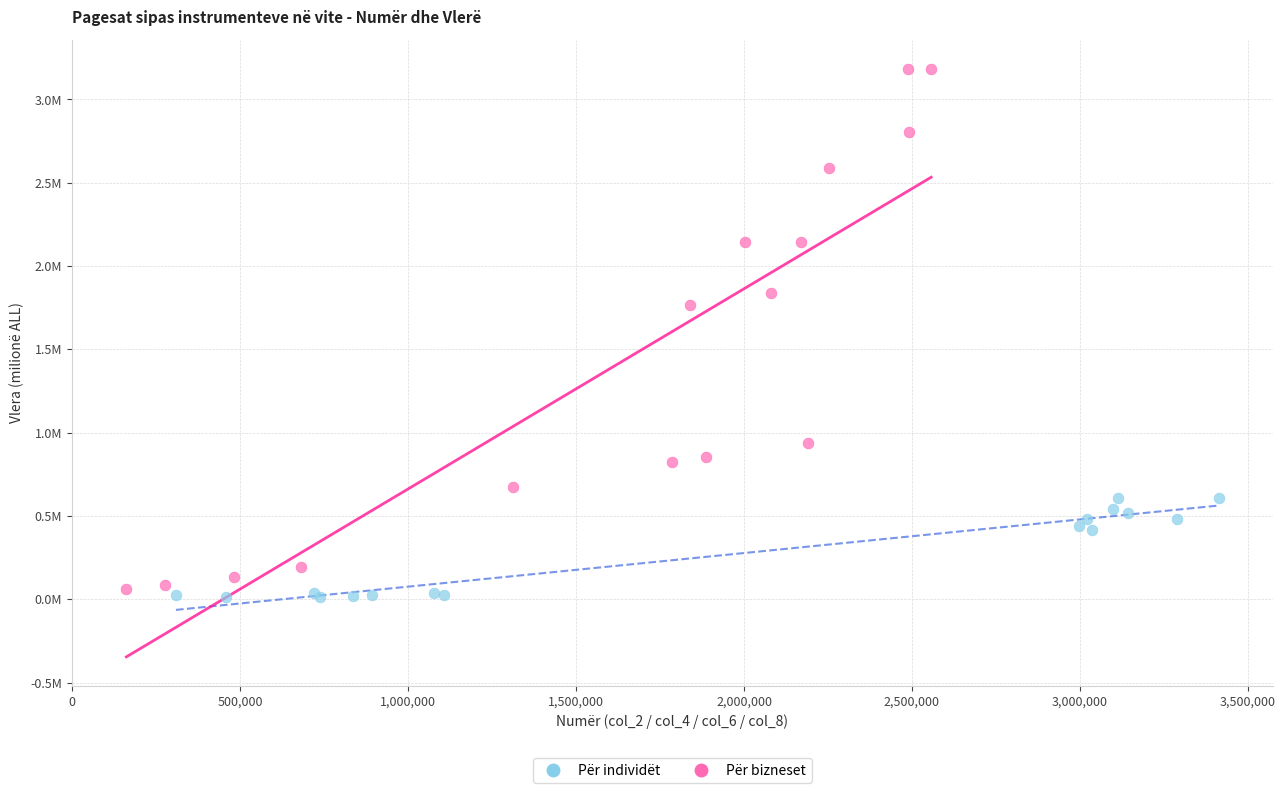

Which series contains the highest Y value?

Për bizneset